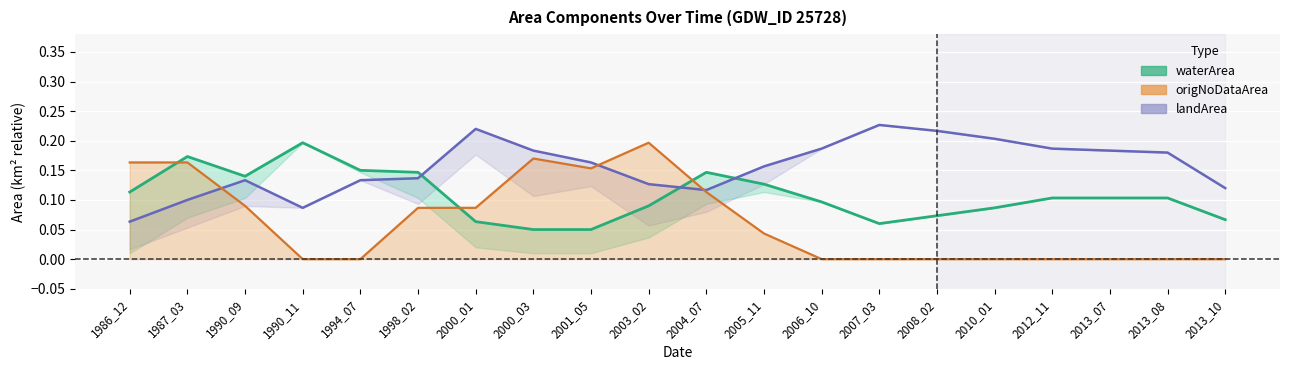

At which label does origNoDataArea (mean) reach its minimum?

1990_11